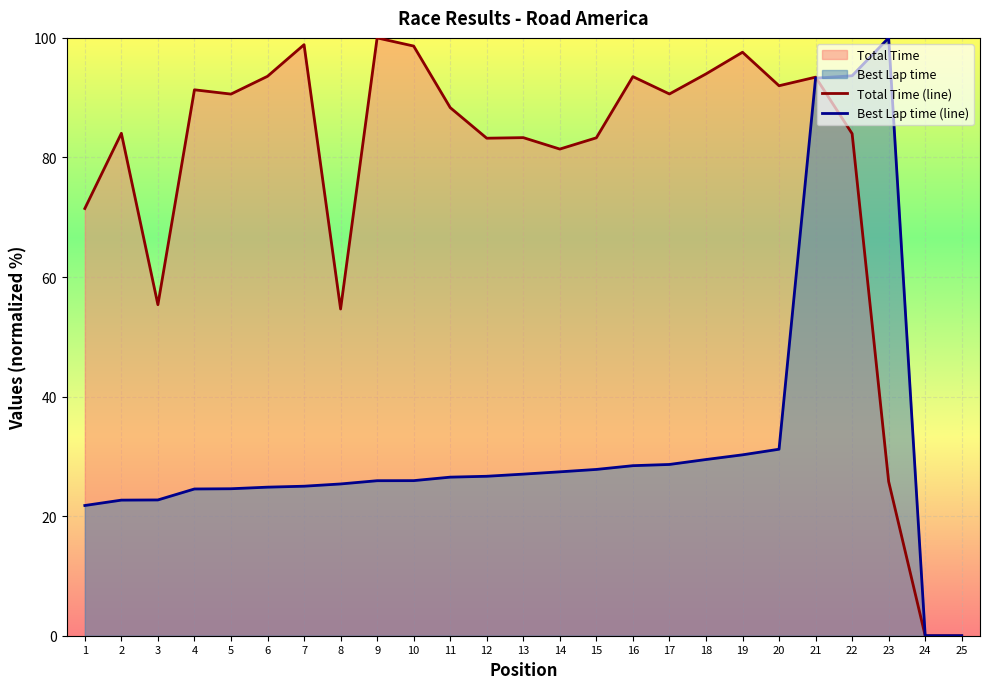

At which category does Best Lap time reach its first local peak?

23